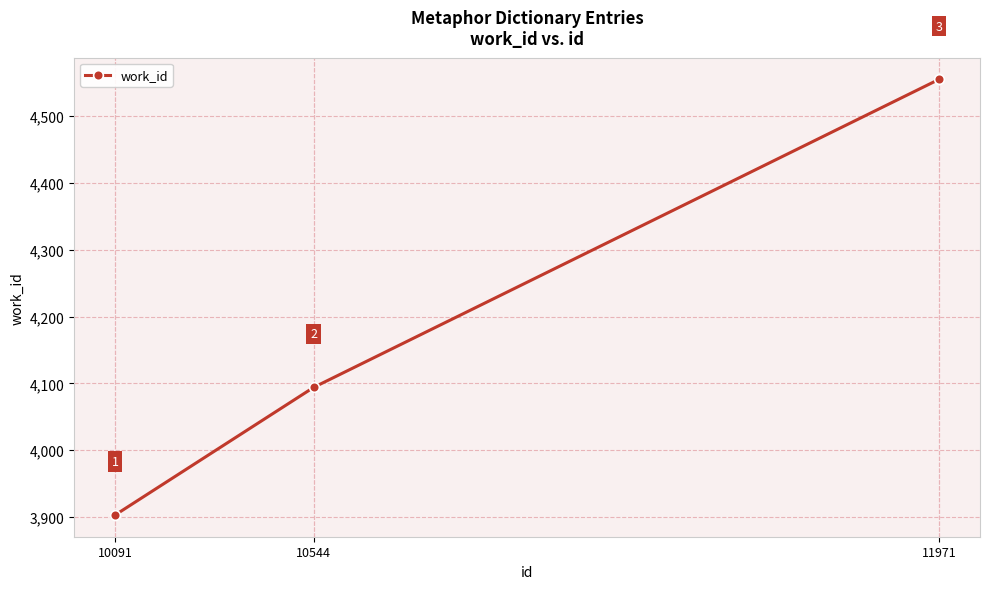

Which has a higher value, 10091 or 11971?

11971